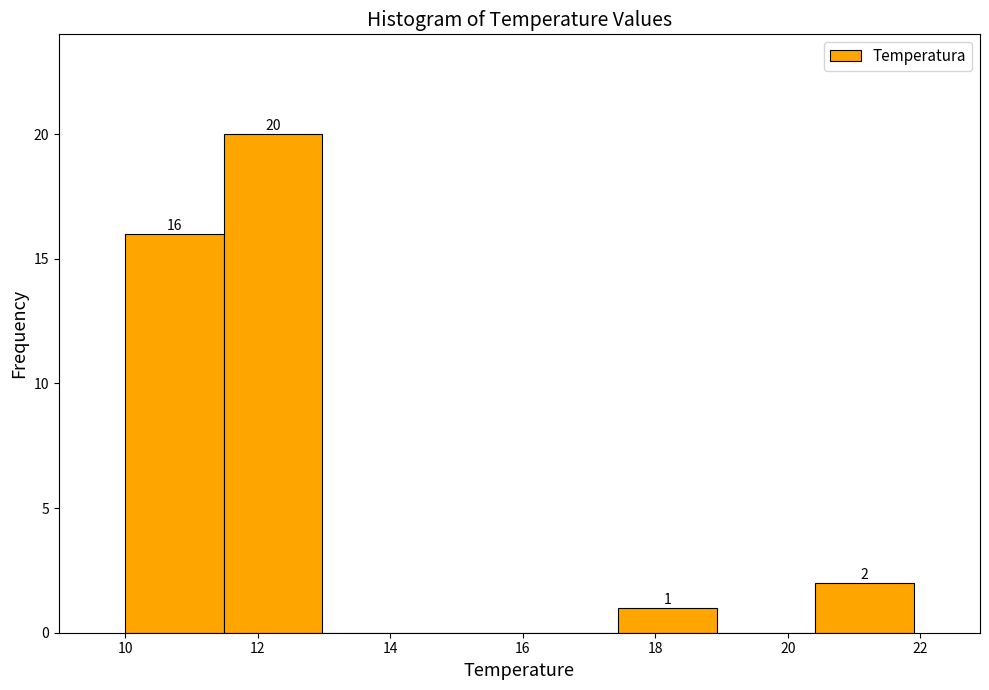

Over which range of the x-axis is the bar tallest?

11.4 to 13.0